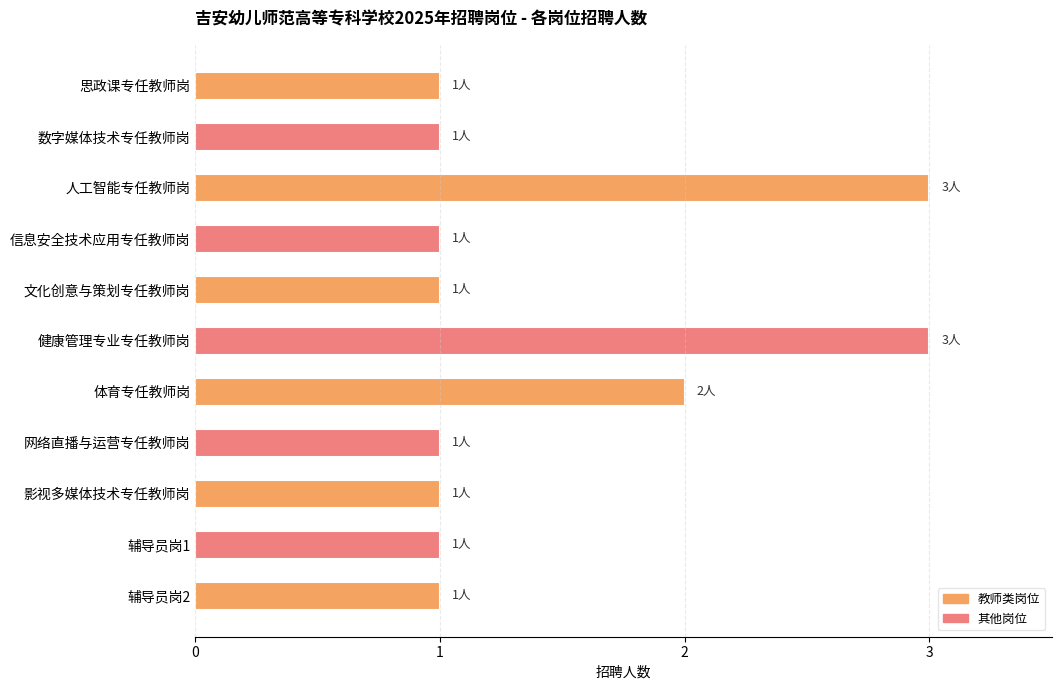

What is the difference between the maximum and minimum values?

2